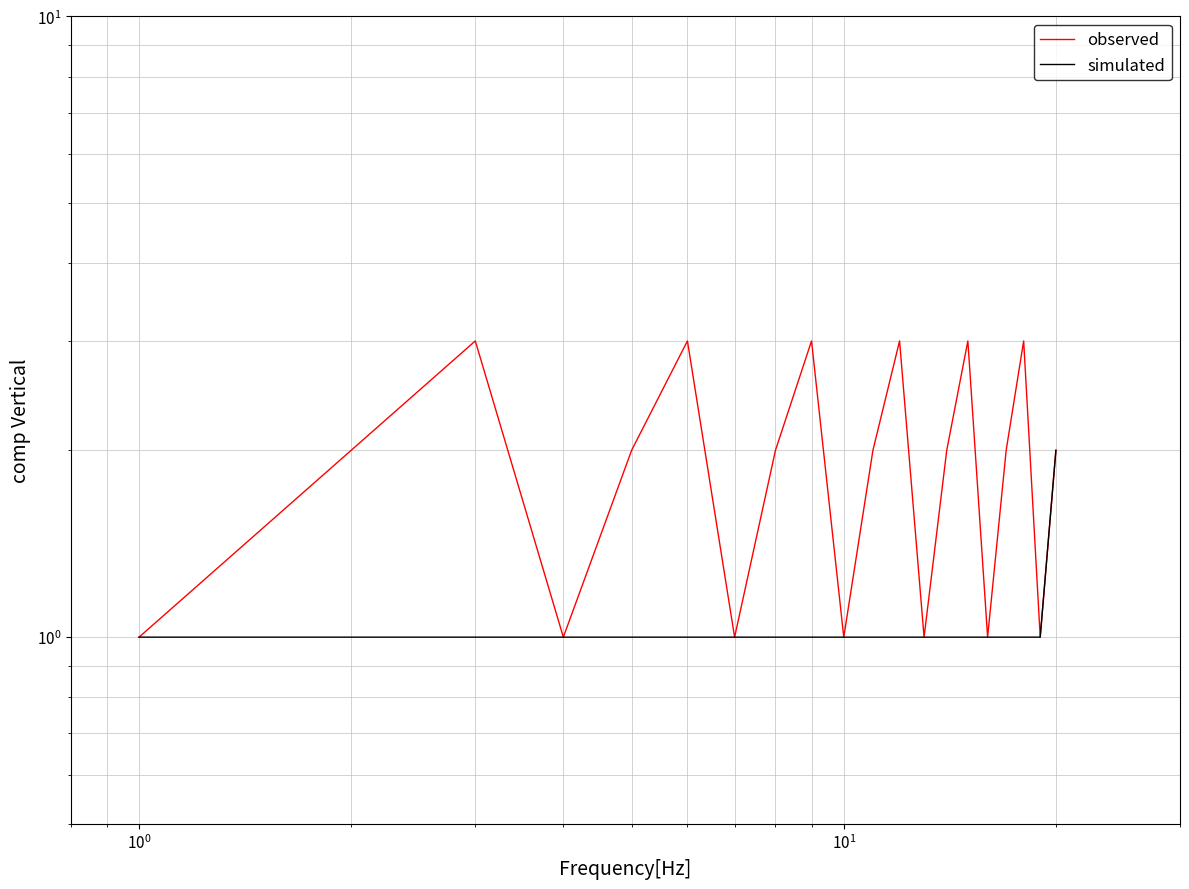

Is it true that observed equals 0 at $\mathdefault{10^{1}}$?

False